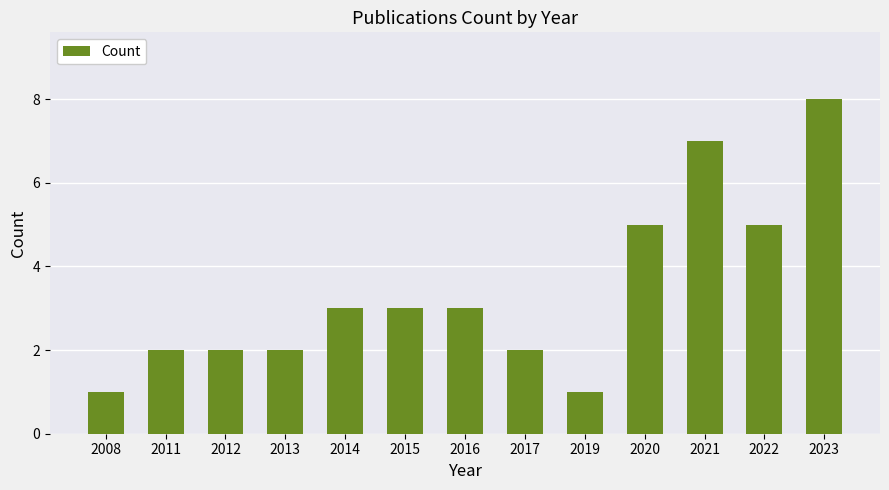

Reading left to right, transcribe all the data shown in this chart.

2008=1	2011=2	2012=2	2013=2	2014=3	2015=3	2016=3	2017=2	2019=1	2020=5	2021=7	2022=5	2023=8